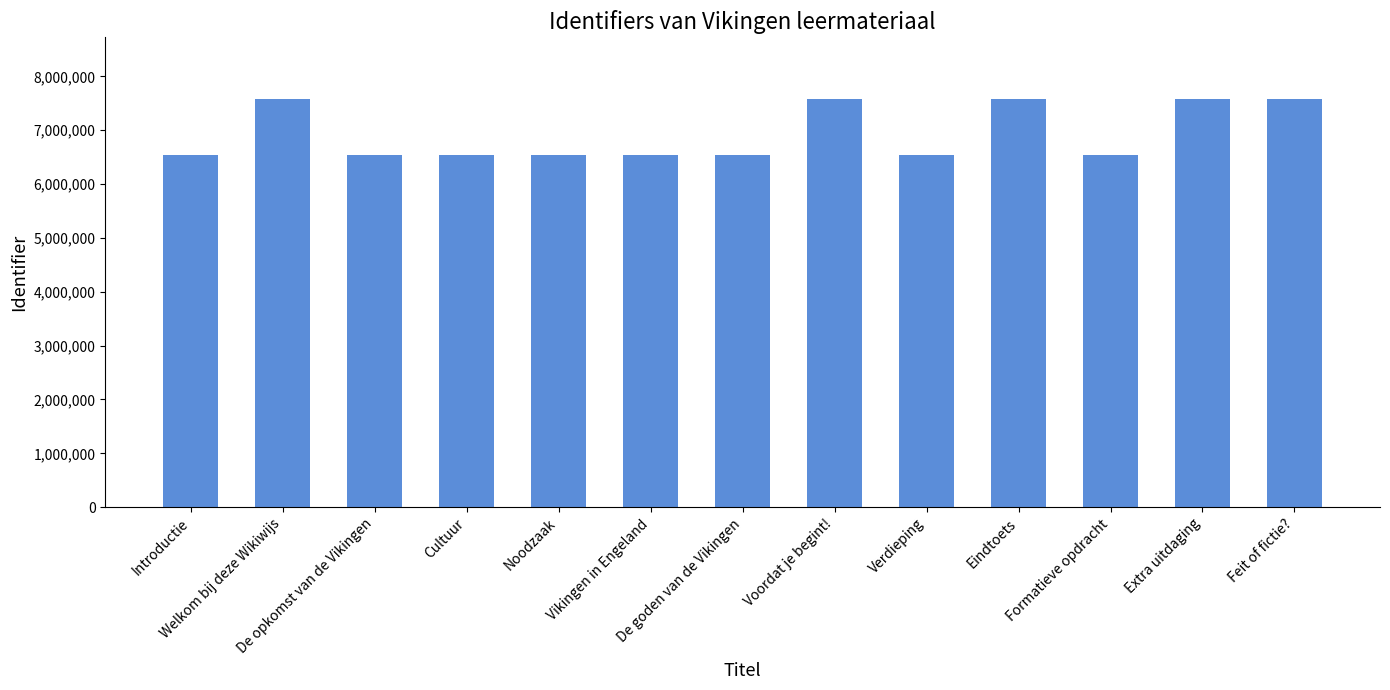

At which label does the data first exceed 6537027?

Welkom bij deze Wikiwijs